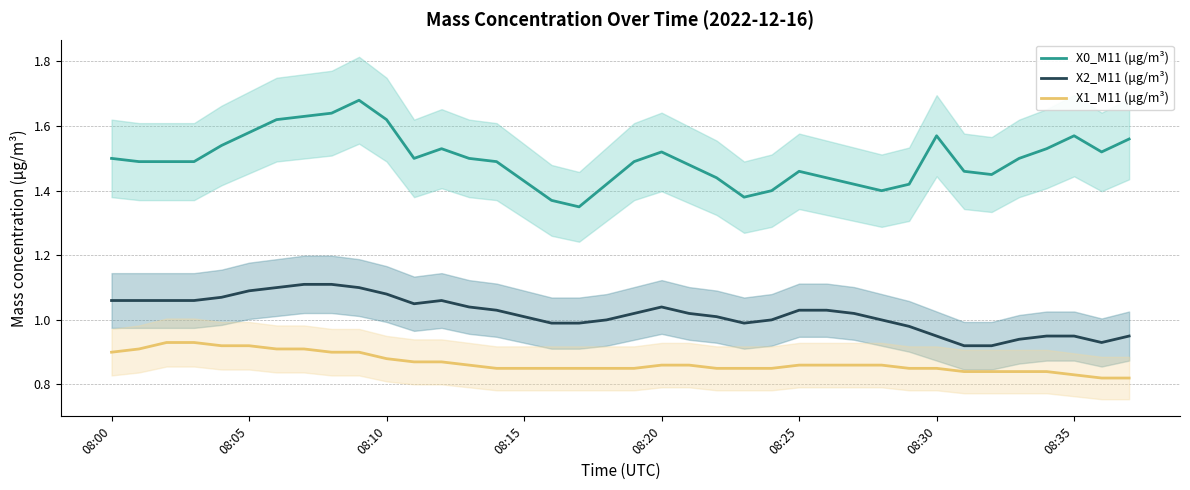

True or false: X2_M11 (μg/m³) and X1_M11 (μg/m³) cross at least once.

False